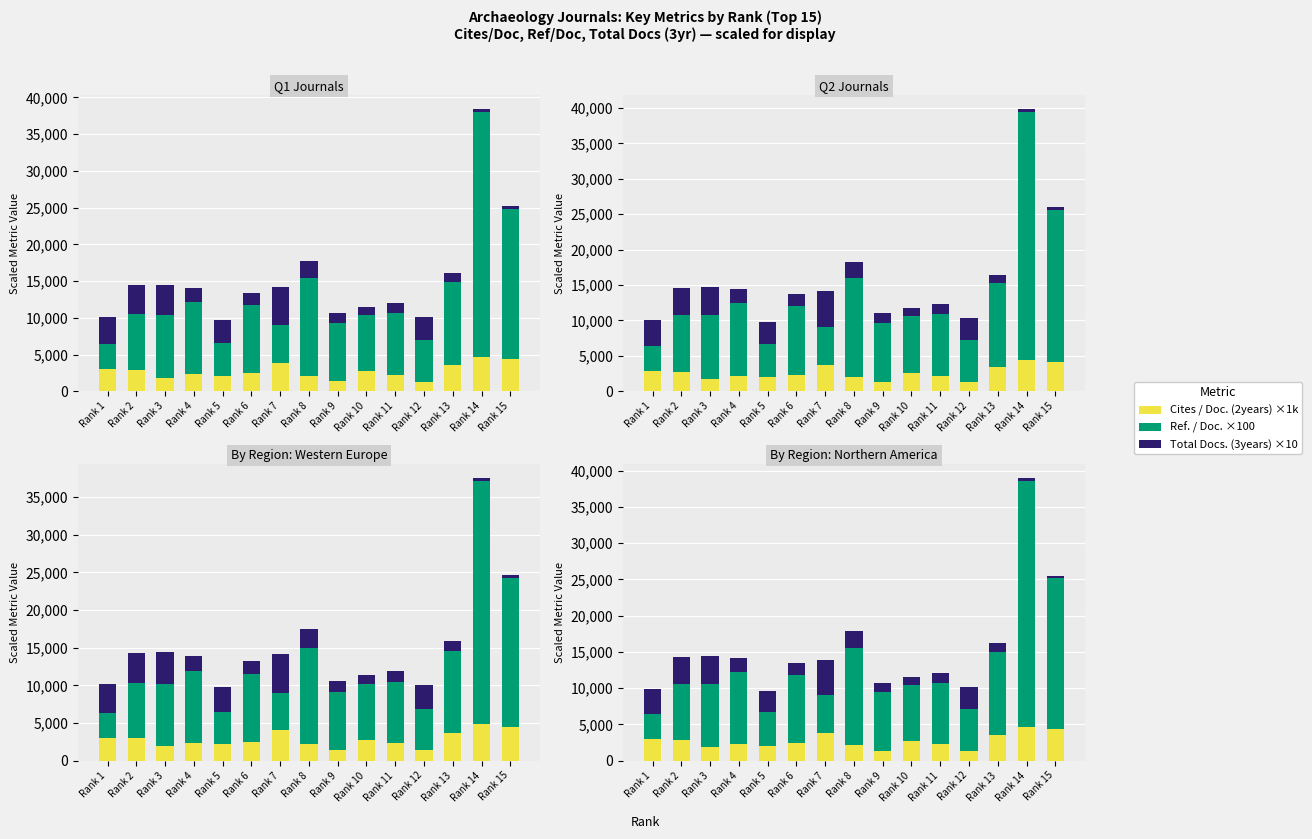

Which series changed the most between Rank 3 and Rank 4?

Total Docs. (3years) ×10